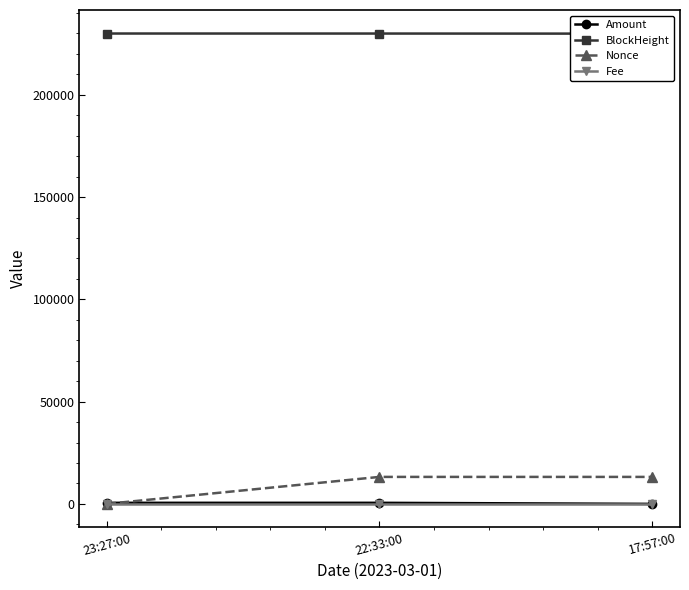

Does the chart have visible grid lines?

No